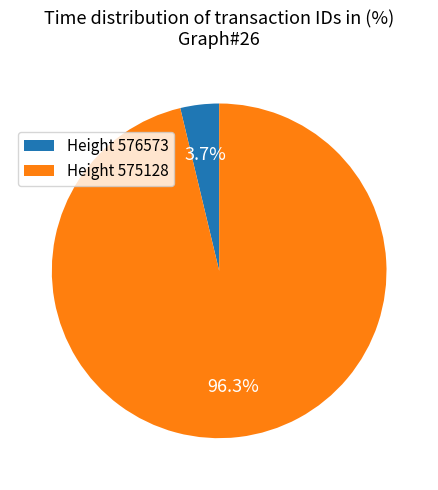

Which category accounts for the majority?

Height 575128